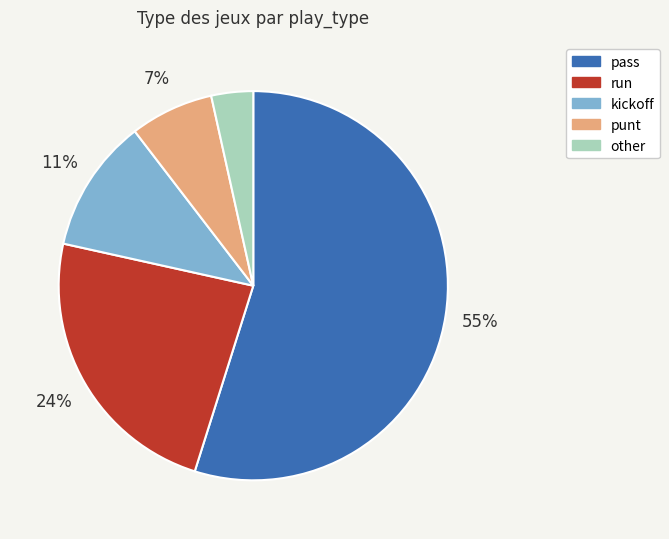

Is it true that kickoff is 11% of the pie?

True